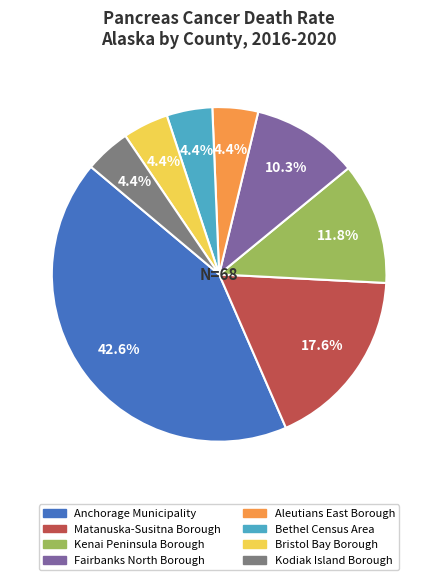

To the nearest percent, what is the difference between the largest and smallest slice percentages?

38%